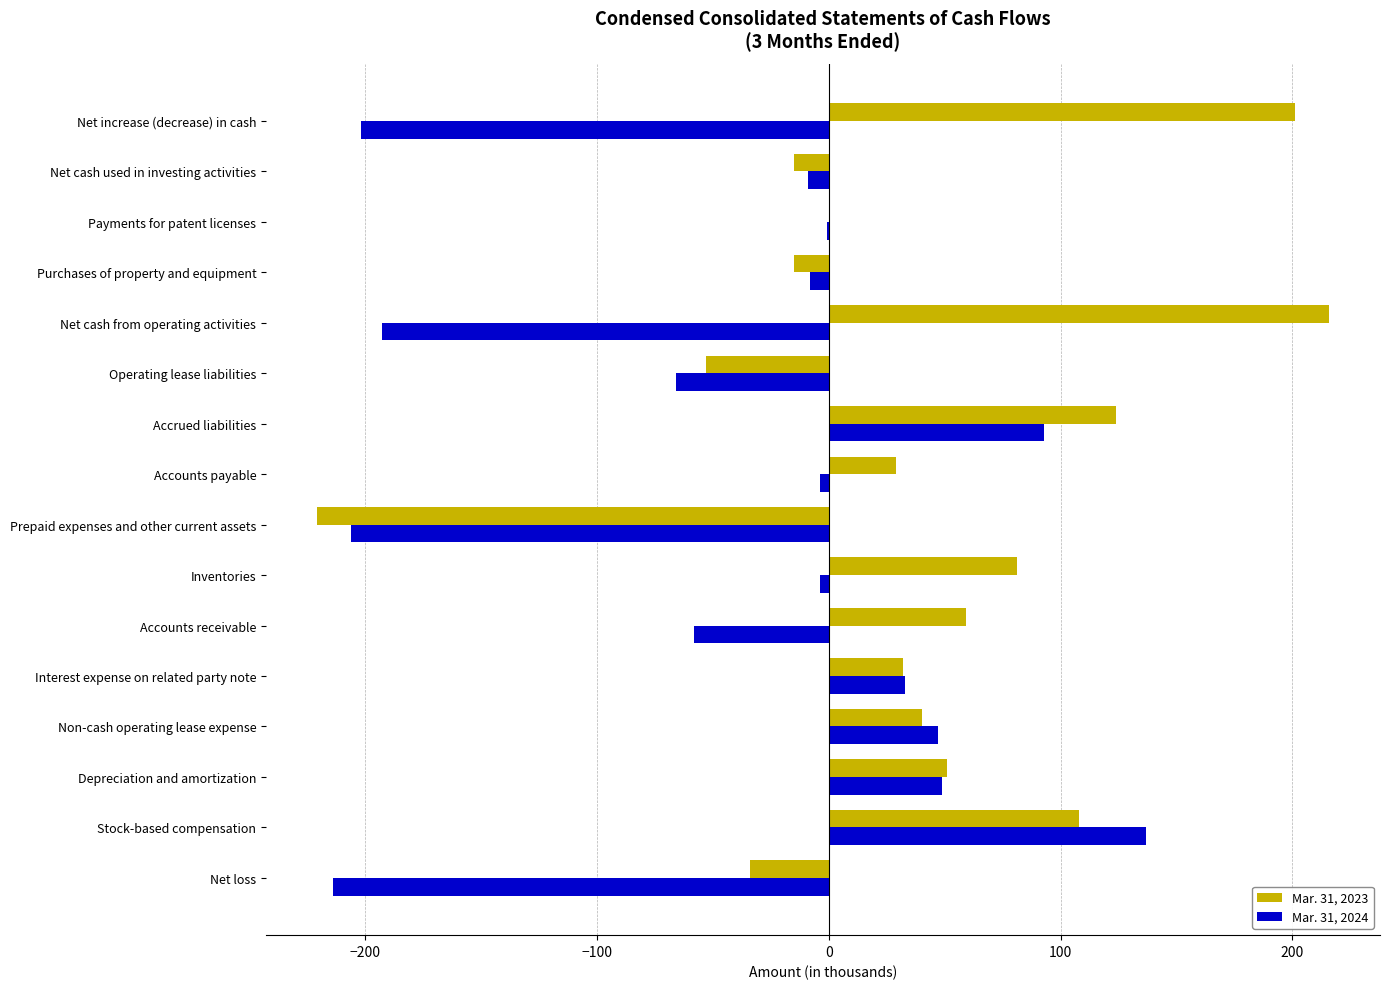

Which category has the highest value in the Mar. 31, 2023 series?

Net cash from operating activities